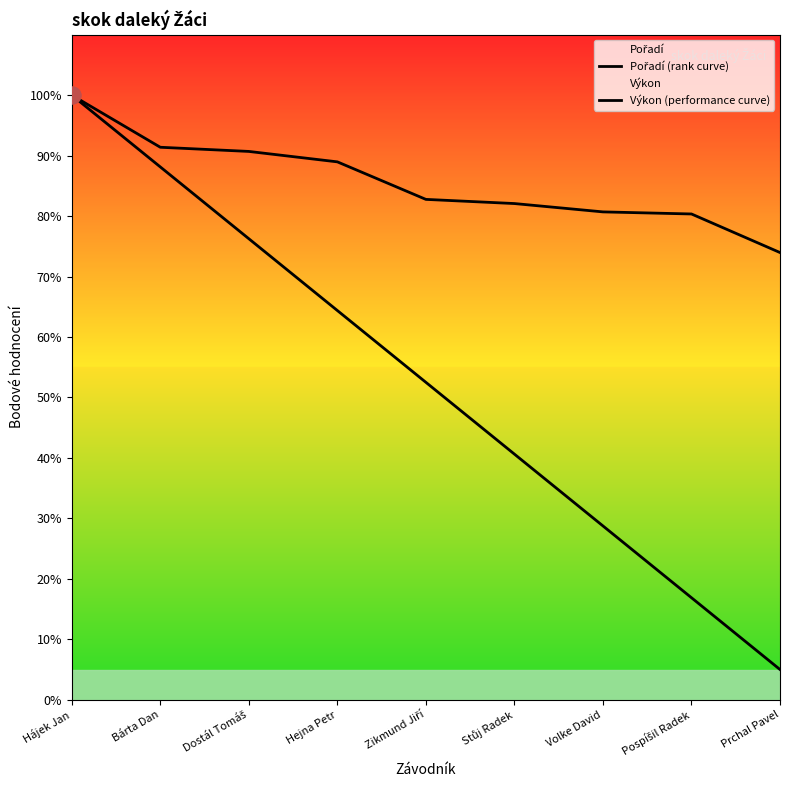

What is the smallest value displayed?

5.0